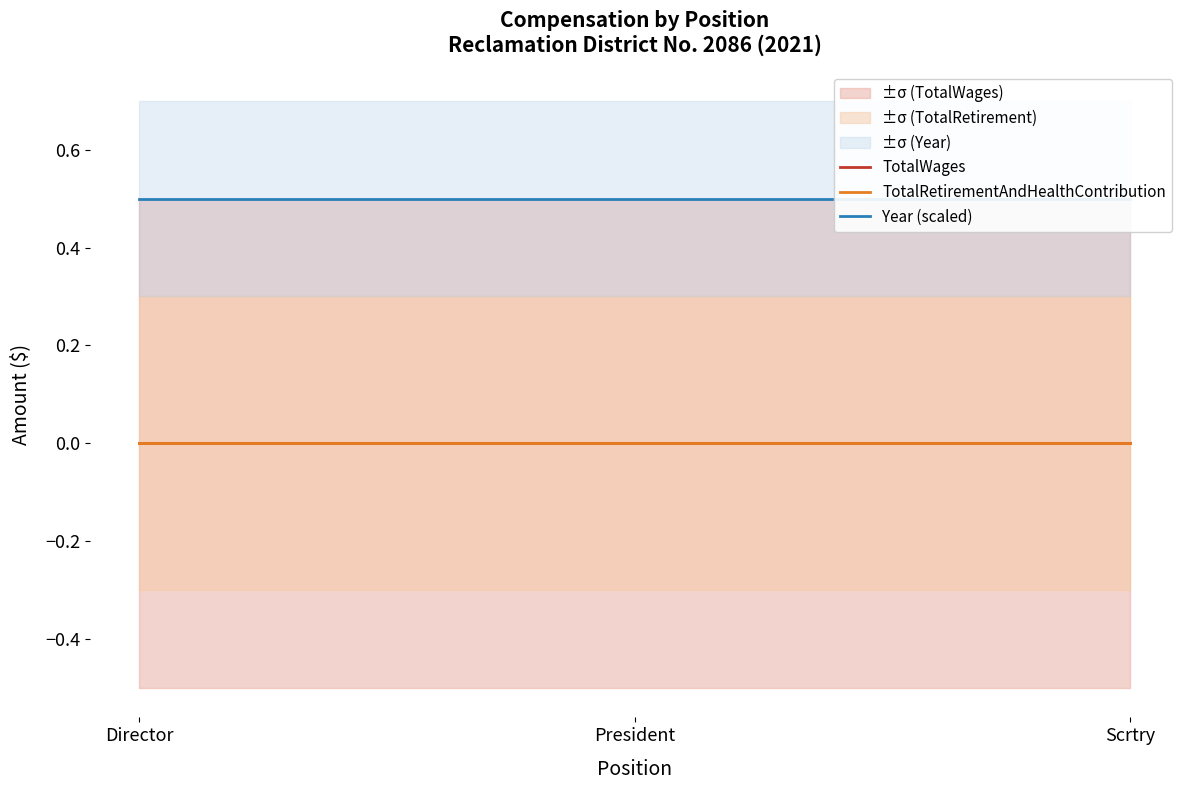

What is the value of the Year (scaled) point at the 1st from the left?

0.5